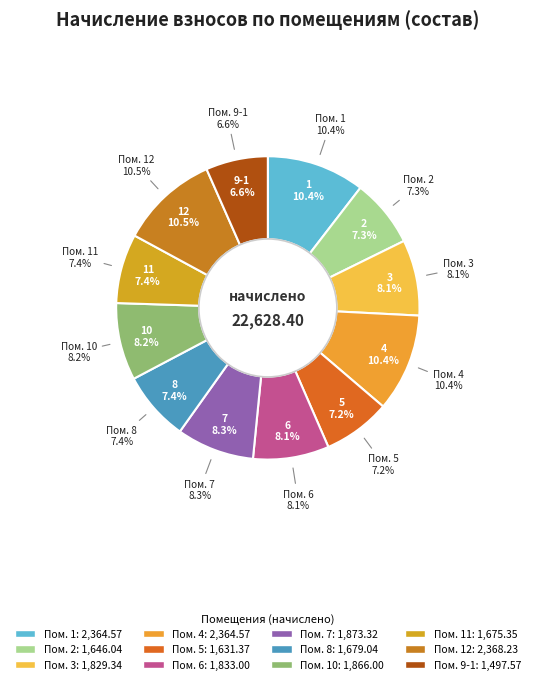

To the nearest percent, what percentage of the pie is 5?

7%